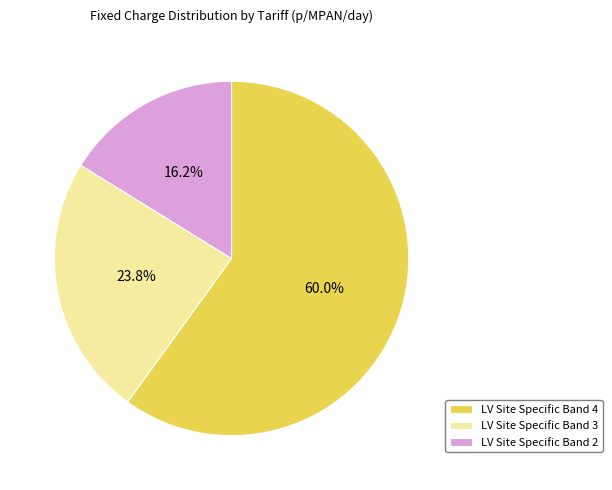

Which slice is the smallest?

LV Site Specific Band 2